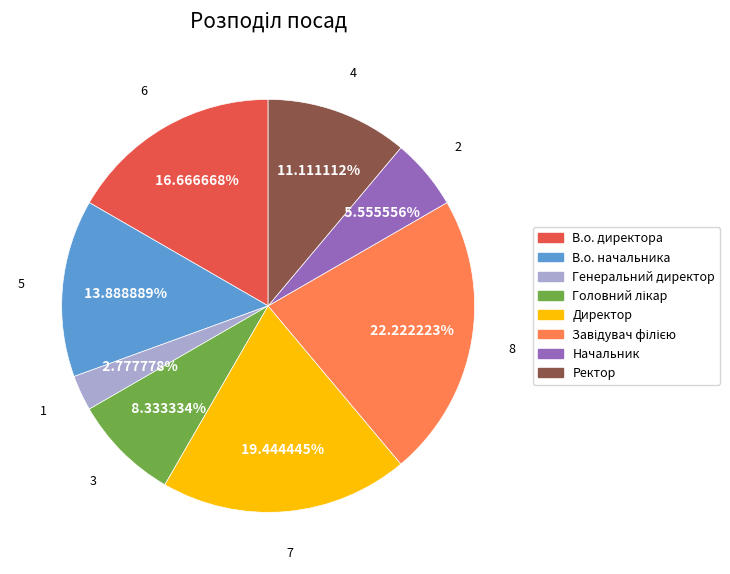

Approximately how many times larger is the value at Ректор compared to Начальник?

2.0